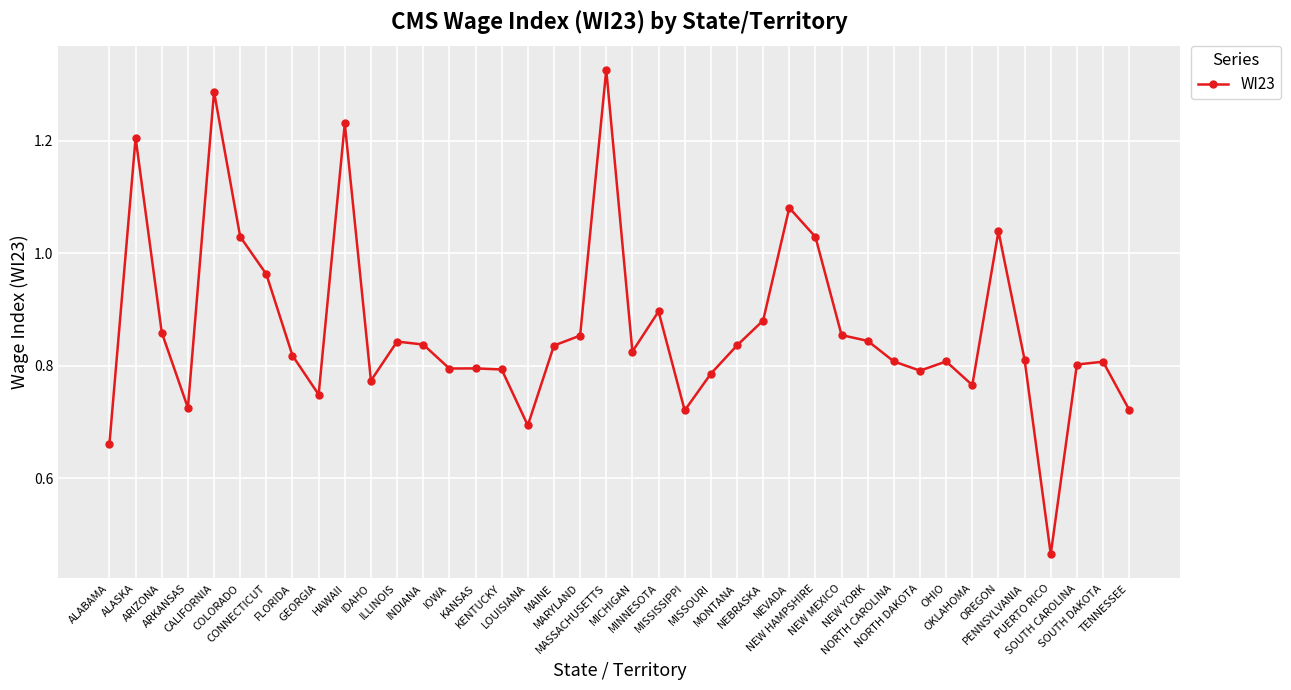

What is the sum of all values?

34.7